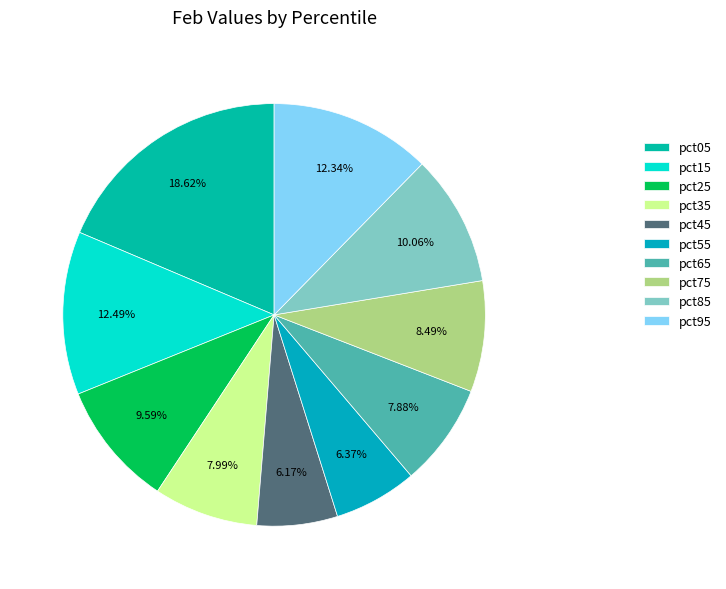

True or false: pct65 accounts for 1% of the total.

False